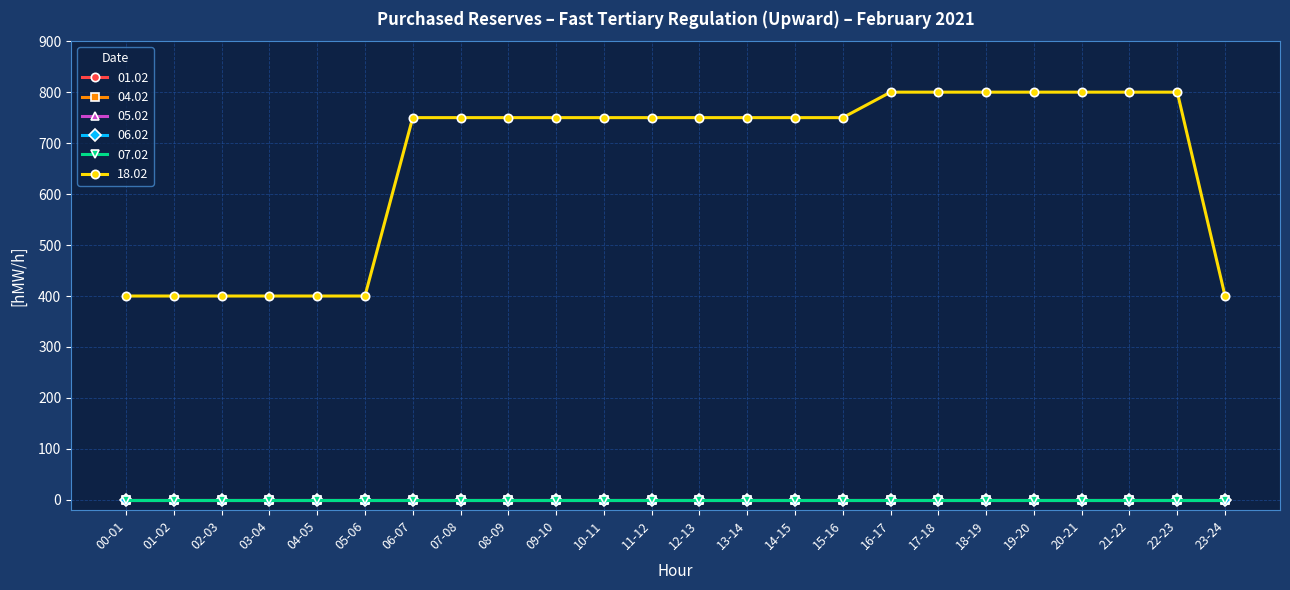

Is this an area chart (filled region under the line)?

No